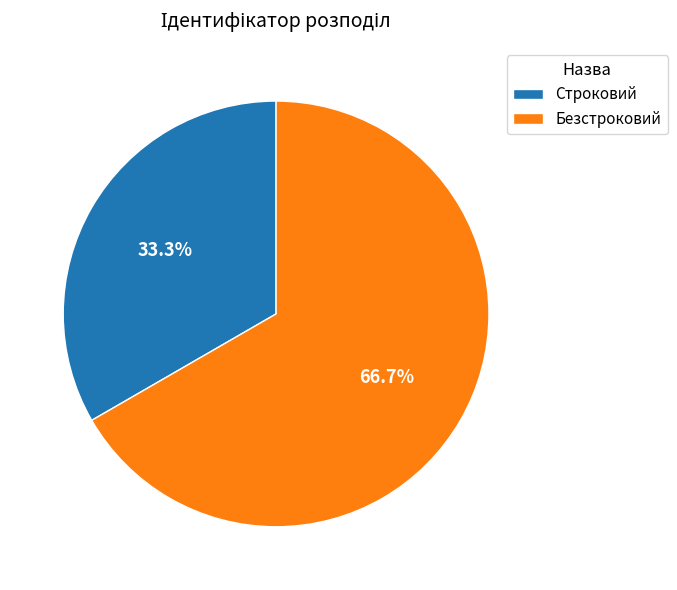

How many segments does this pie chart have?

2